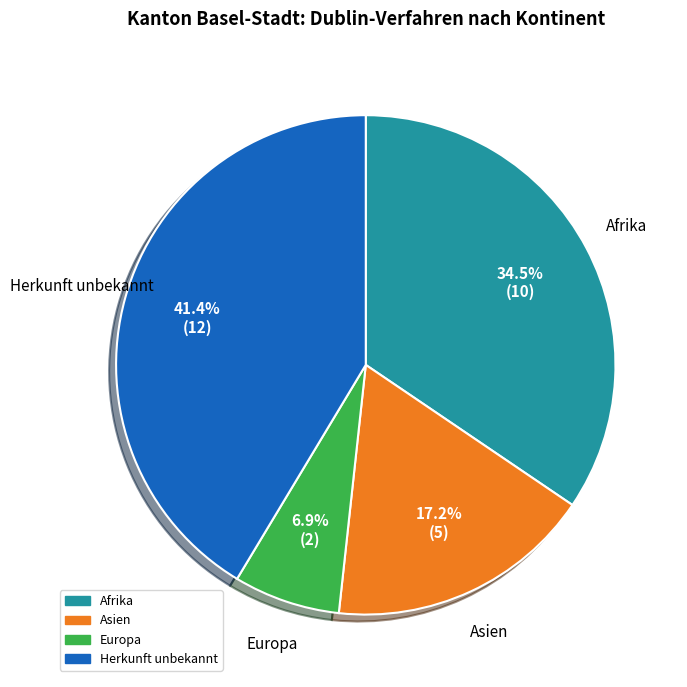

Does any single category account for the majority?

No